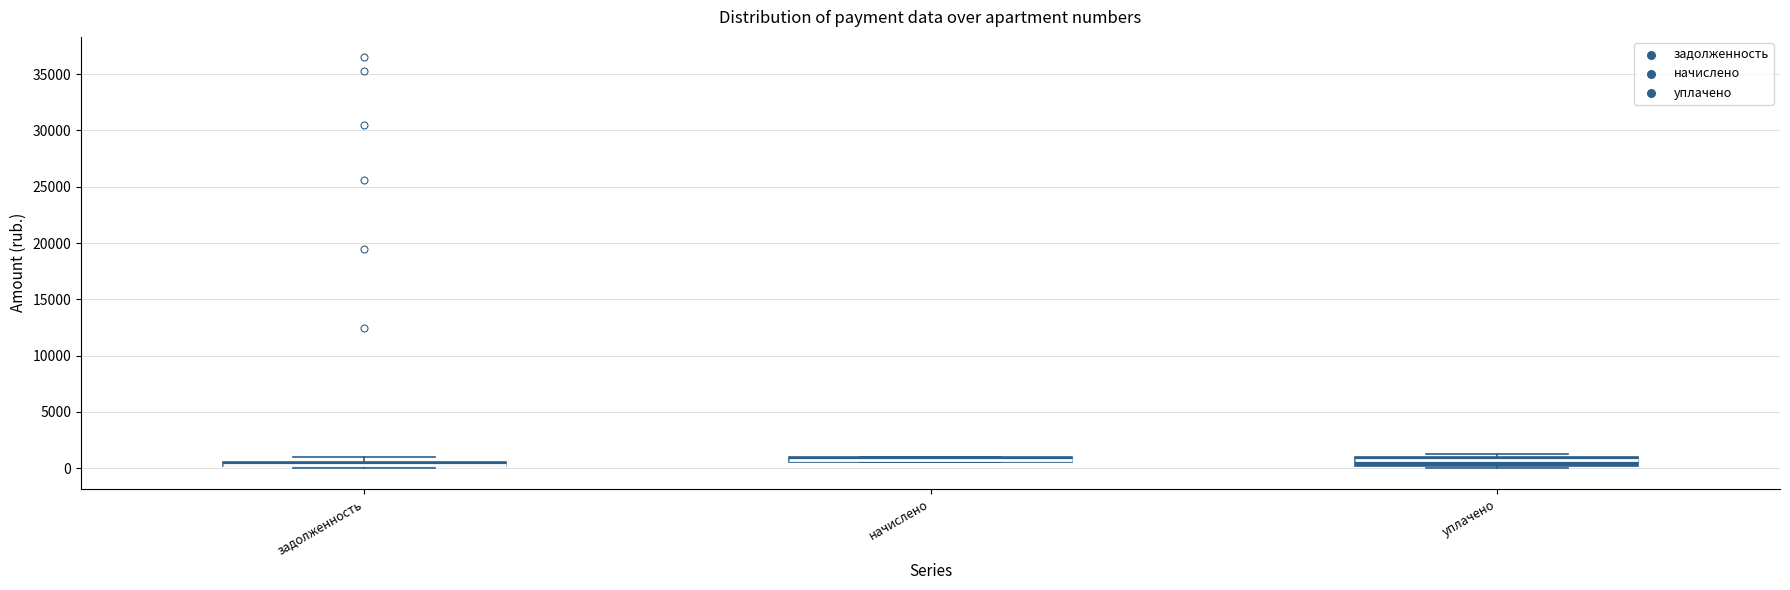

Where is the lower edge of the box for начислено on the y-axis? The values are not printed on the chart, so give them approximately, as read against the axis.

500